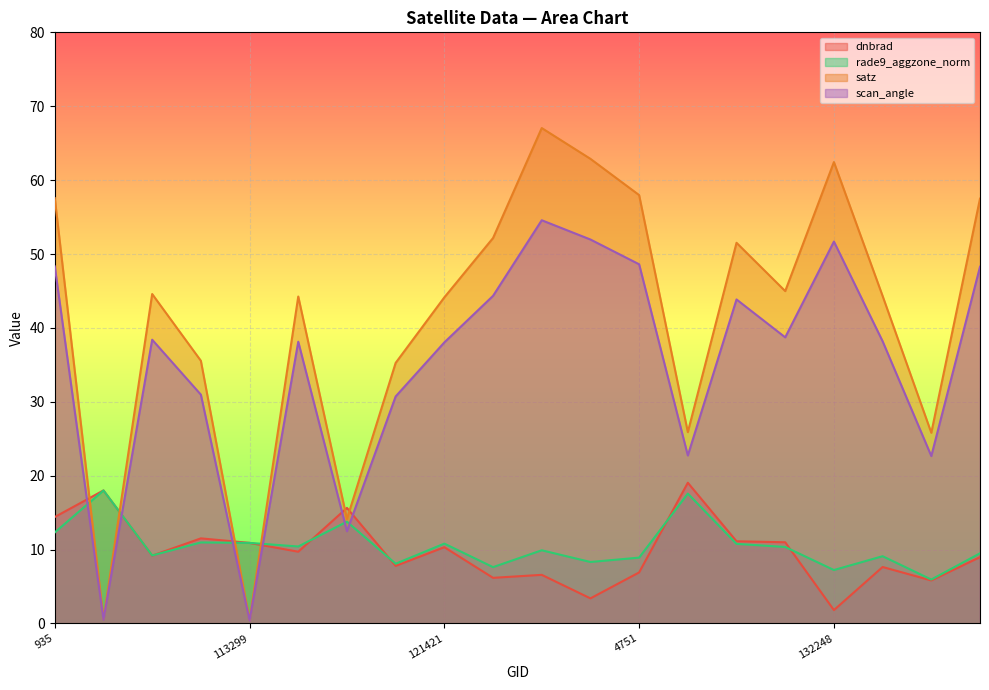

Reading left to right, what are all the values shown in this chart?

dnbrad: 14.4	18.0	9.2	11.5	10.9	9.7	15.6	7.8	10.3	6.2	6.6	3.4	6.9	19.0	11.1	11.0	1.8	7.6	5.8	9.0
rade9_aggzone_norm: 12.3	18.0	9.2	11.0	10.9	10.4	13.8	8.1	10.8	7.6	9.9	8.3	8.9	17.6	10.8	10.4	7.2	9.1	5.9	9.5
satz: 57.6	0.6	44.6	35.6	0.5	44.3	14.1	35.3	44.1	52.2	67.0	62.9	58.0	25.9	51.5	45.0	62.4	44.3	25.8	57.5
scan_angle: 48.3	0.5	38.4	31.0	0.4	38.1	12.5	30.7	38.0	44.3	54.6	52.0	48.6	22.7	43.9	38.7	51.7	38.2	22.7	48.3